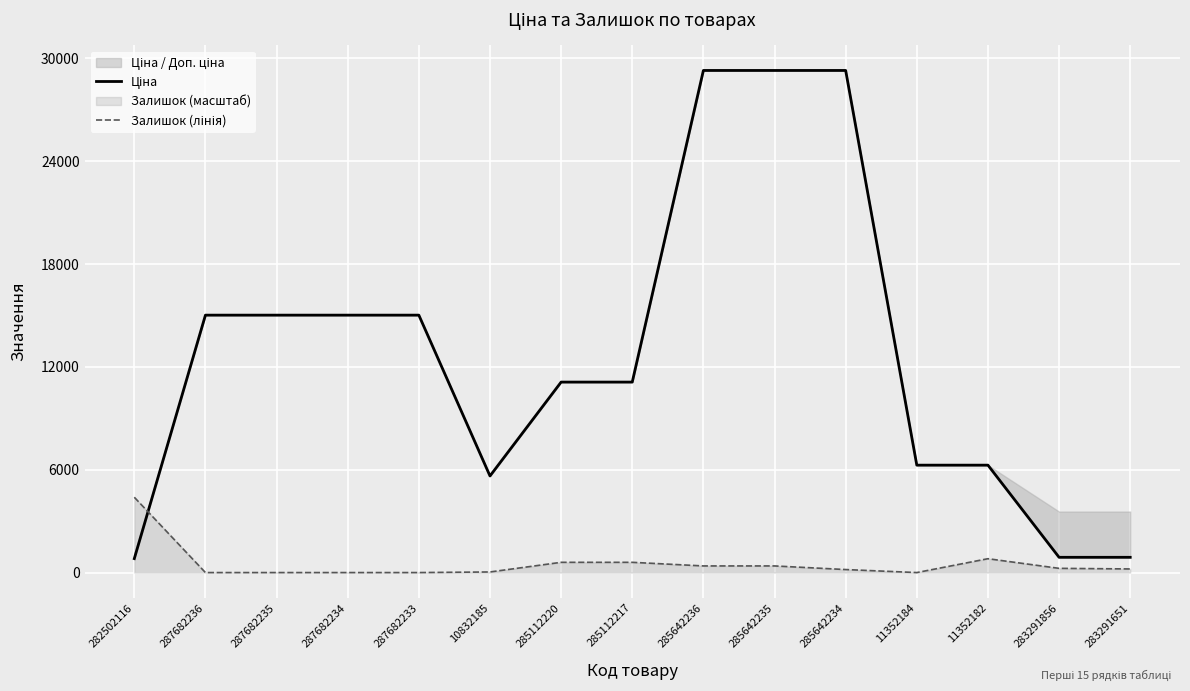

The value of Ціна at 11352184 is 6266.7. True or false?

True